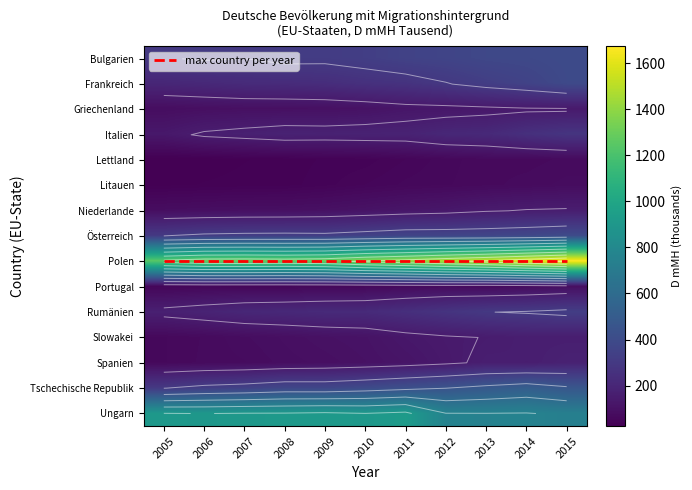

What is the minimum value shown in the chart?

8